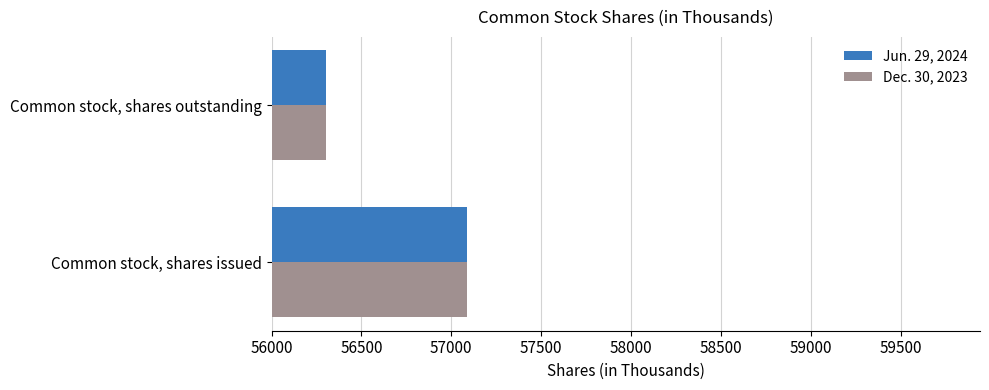

Rank the categories by Jun. 29, 2024 value from lowest to highest.

Common stock, shares outstanding, Common stock, shares issued